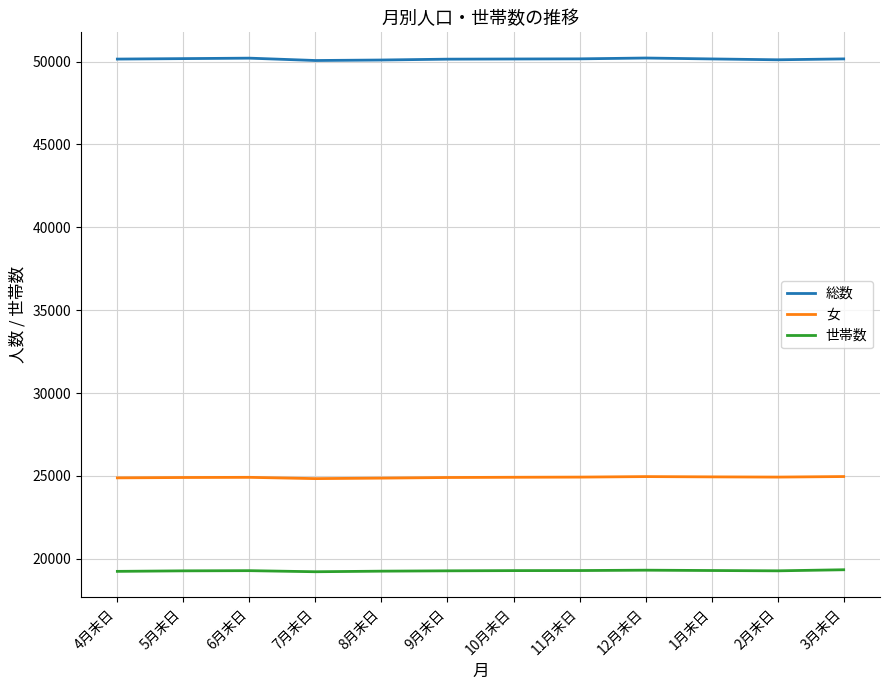

What is the difference between the highest and lowest values at 10月末日?

30875